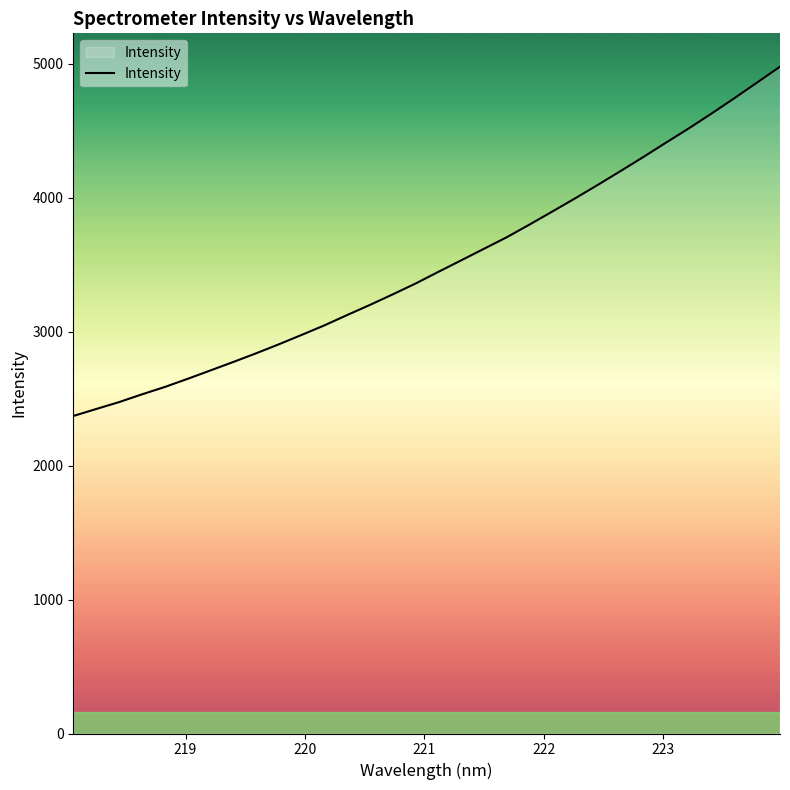

What is the greatest value displayed?

4976.9